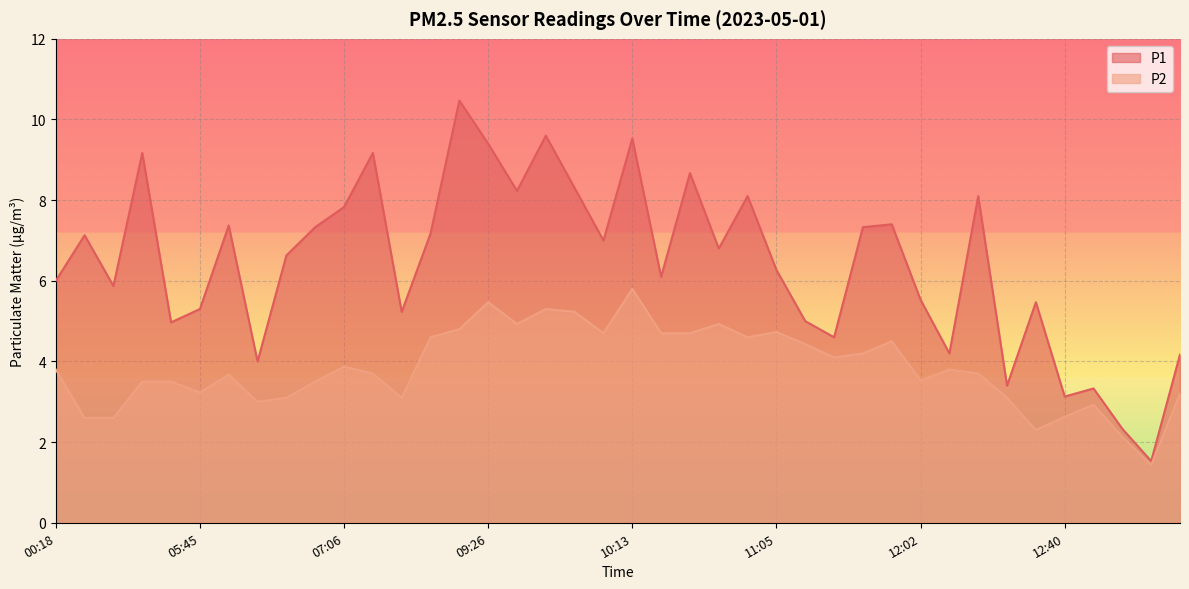

What is the total value across all series at 06:59?

10.8